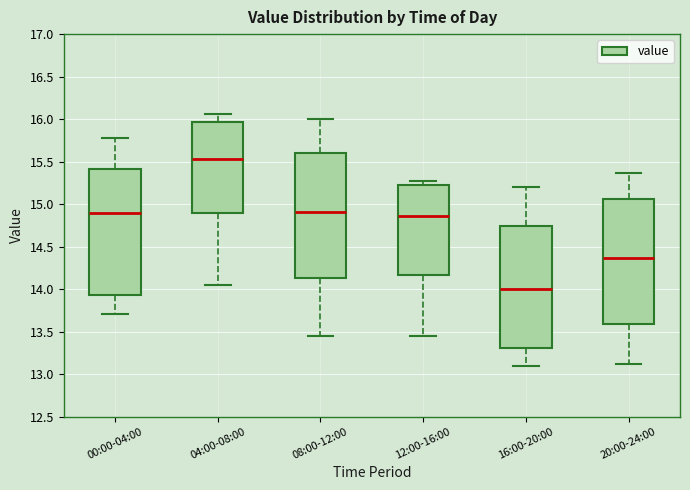

Reading left to right, transcribe this box plot: for each box, give where its median line is, the range the box spans, and where its two whiskers end, as read against the y-axis. The values are not printed on the chart, so give them approximately, as read against the axis.

00:00-04:00: median 14.90, box 13.95 to 15.40, whiskers 13.70 to 15.80
04:00-08:00: median 15.55, box 14.90 to 15.95, whiskers 14.05 to 16.05
08:00-12:00: median 14.90, box 14.15 to 15.60, whiskers 13.45 to 16.00
12:00-16:00: median 14.85, box 14.15 to 15.20, whiskers 13.45 to 15.25
16:00-20:00: median 14.00, box 13.30 to 14.75, whiskers 13.10 to 15.20
20:00-24:00: median 14.35, box 13.60 to 15.05, whiskers 13.10 to 15.35